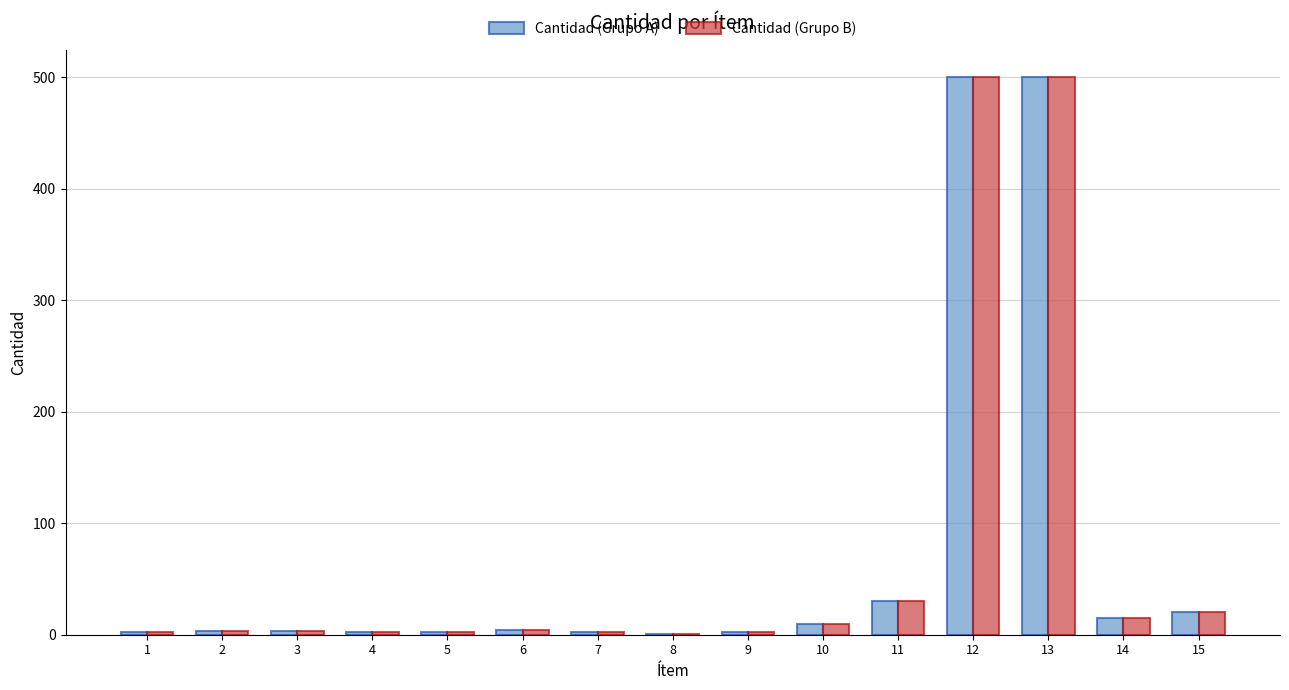

What is the sum of all Cantidad (Grupo A) values?

1096